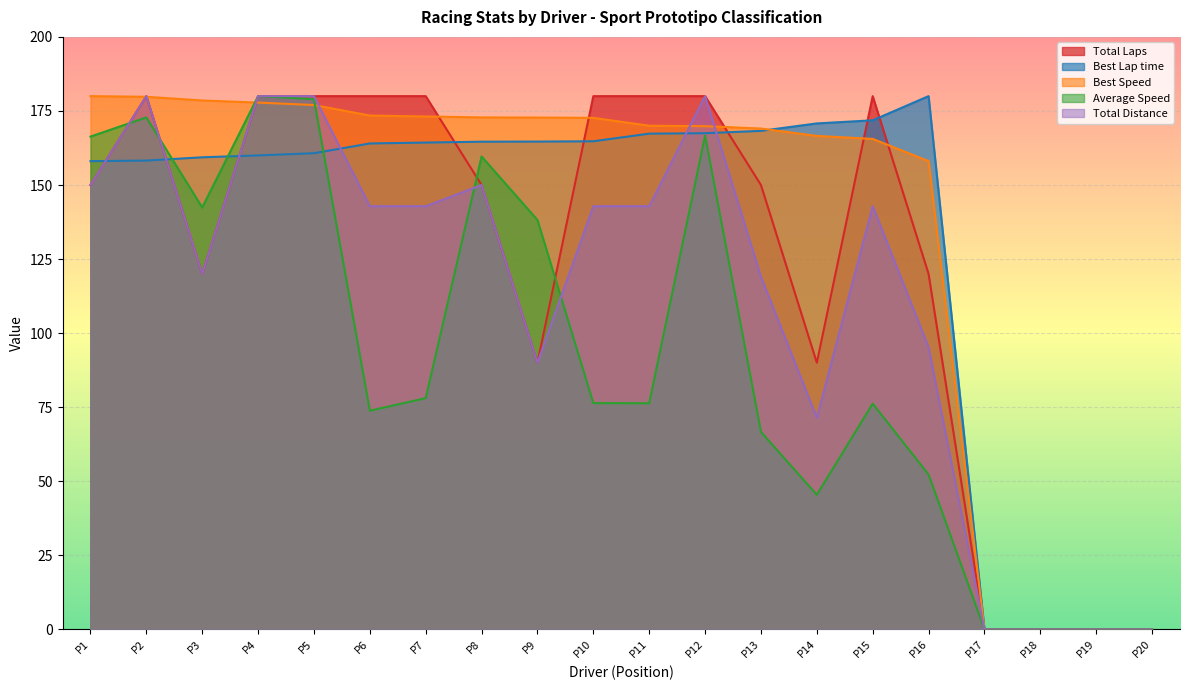

How many interior local peaks does the Total Laps series have?

2